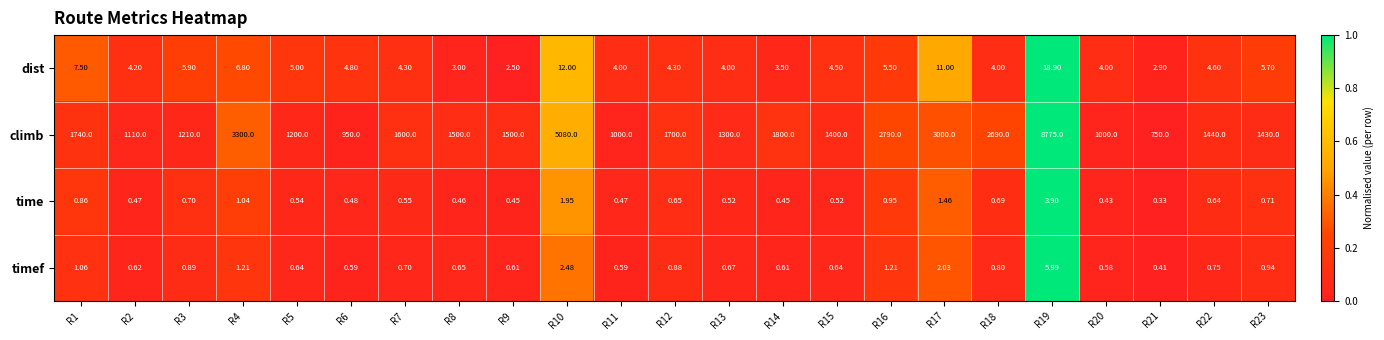

Which series has the largest total across all categories?

climb